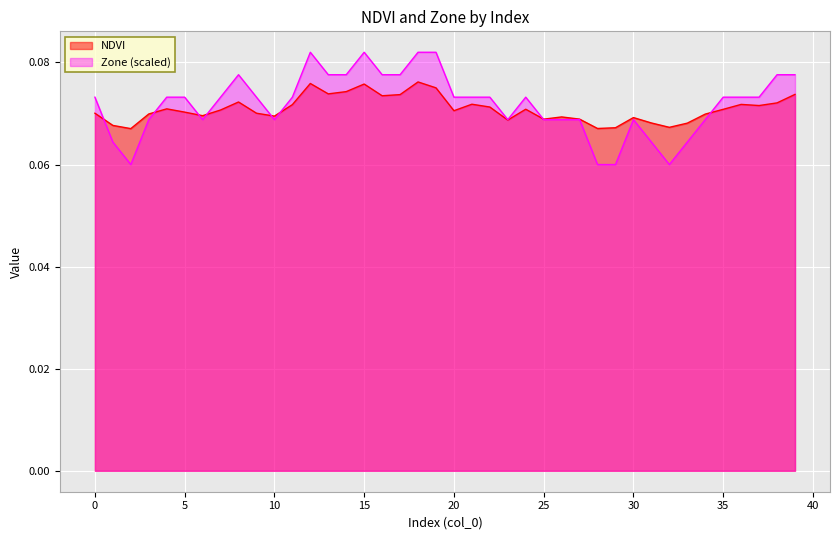

Which category has the lowest value in the Zone series?

2